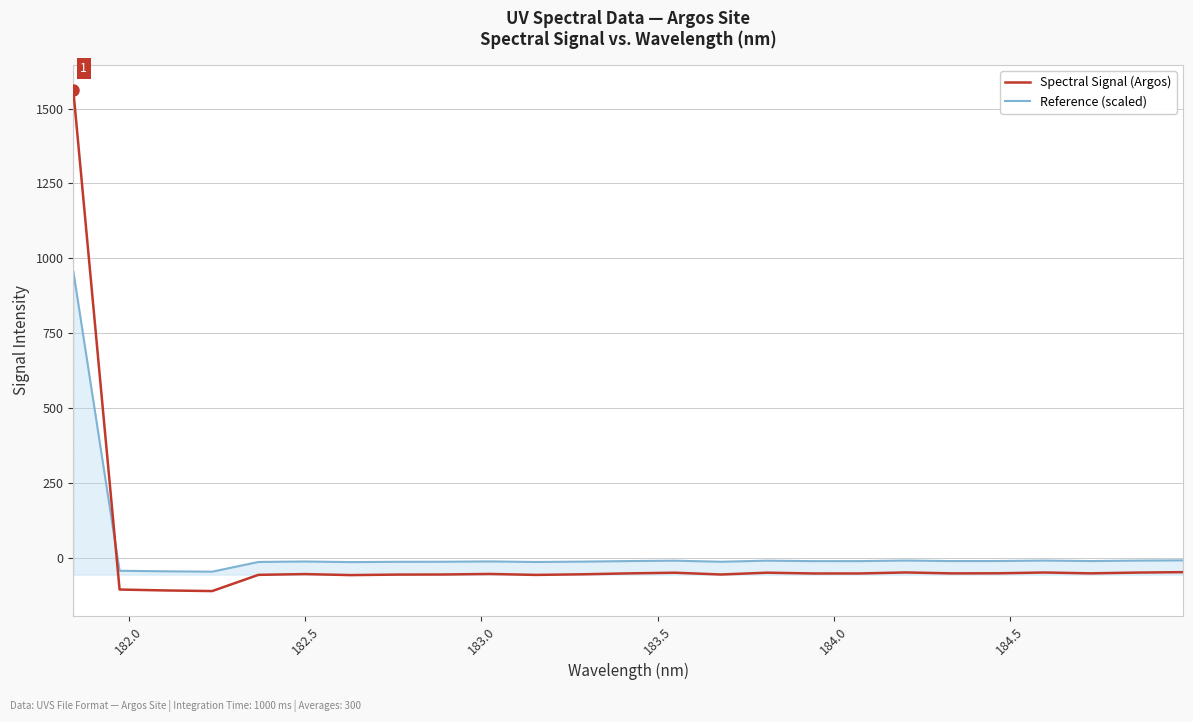

Which series has the largest range (max minus min)?

Spectral Signal (Argos)